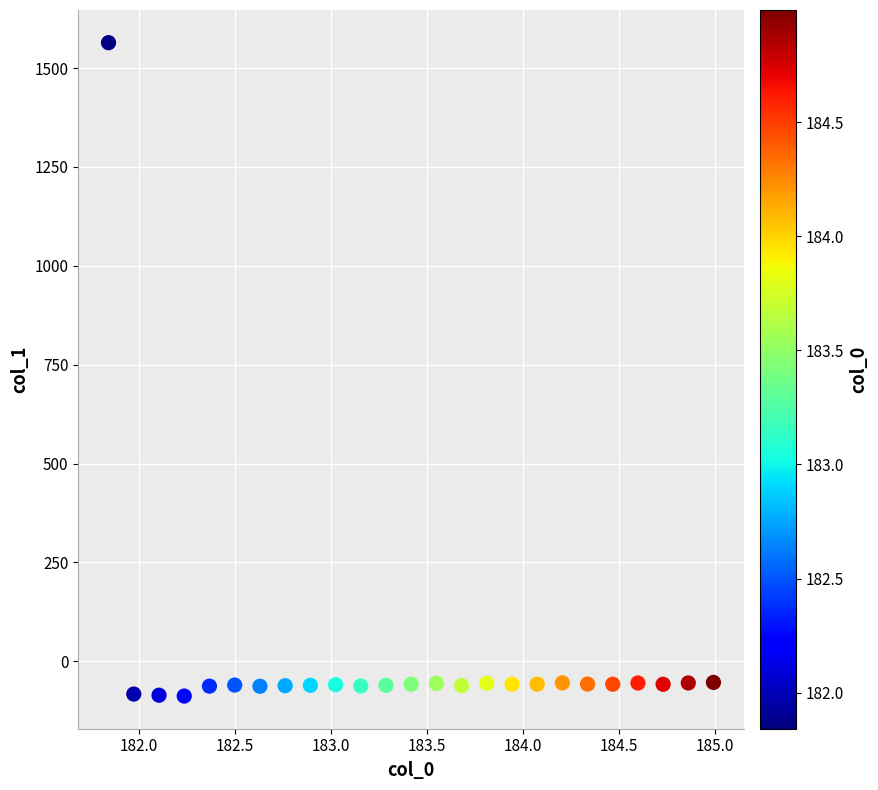

What is the range of X values (max minus min)?

3.1